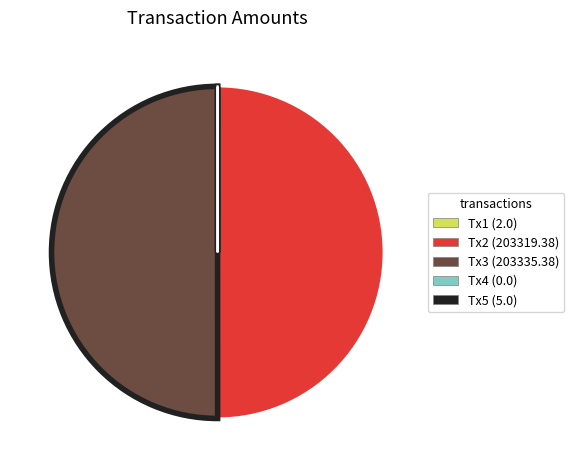

Count the number of slices in the pie.

5